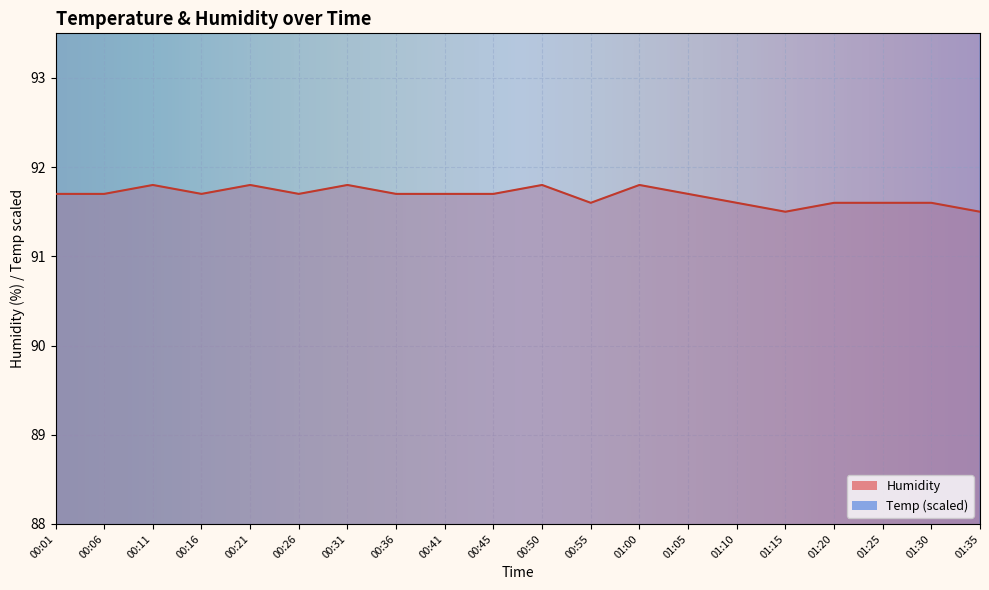

The Temp series shows 161.1 at 00:45. True or false?

False